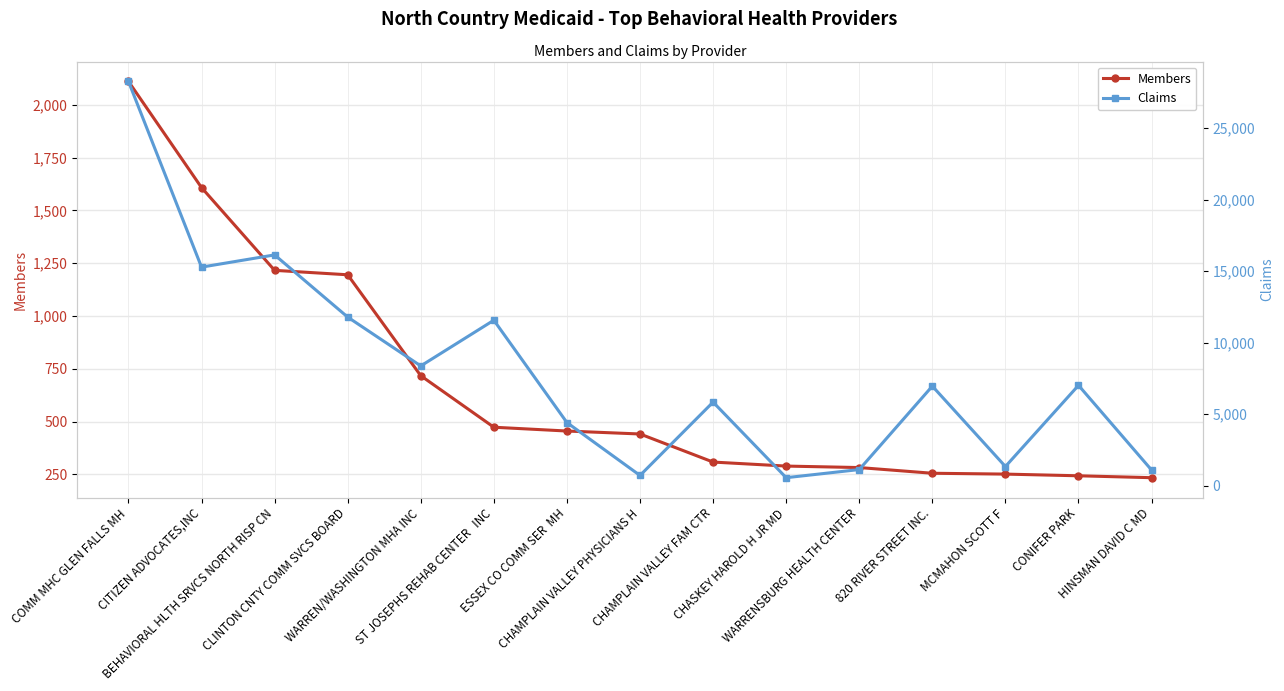

What is the lowest value of the Claims series?

555